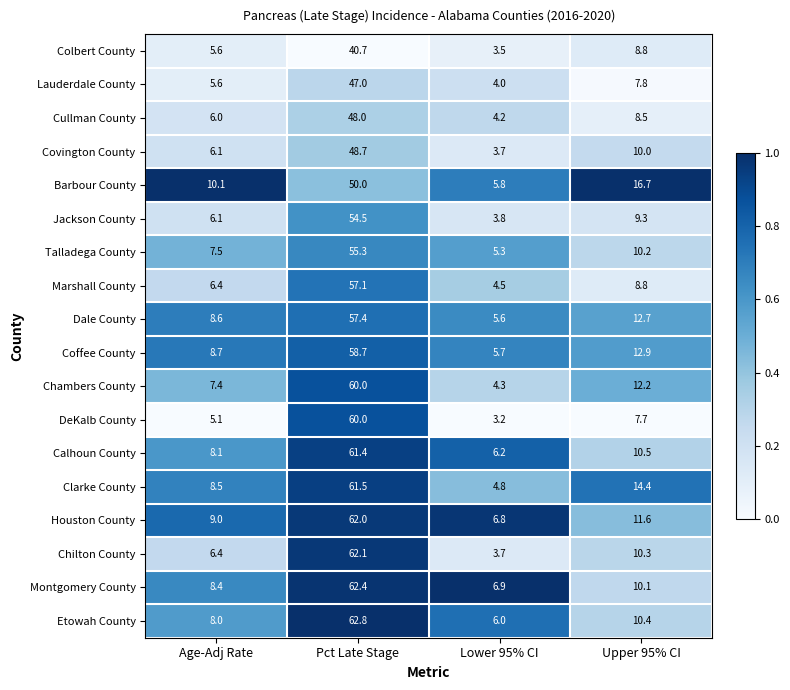

List the labels in order of Etowah County value, smallest first.

Lower 95% CI, Age-Adj Rate, Upper 95% CI, Pct Late Stage